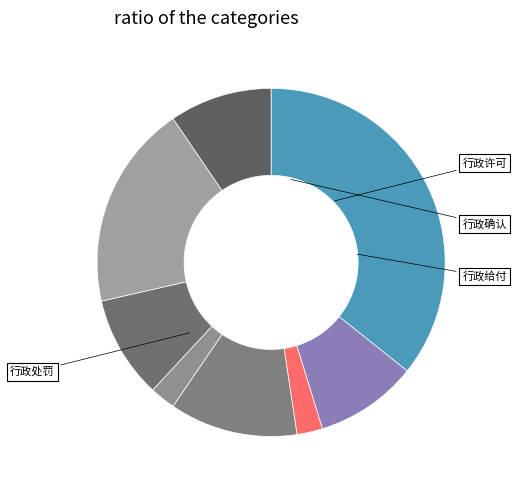

Count the number of slices in the pie.

8